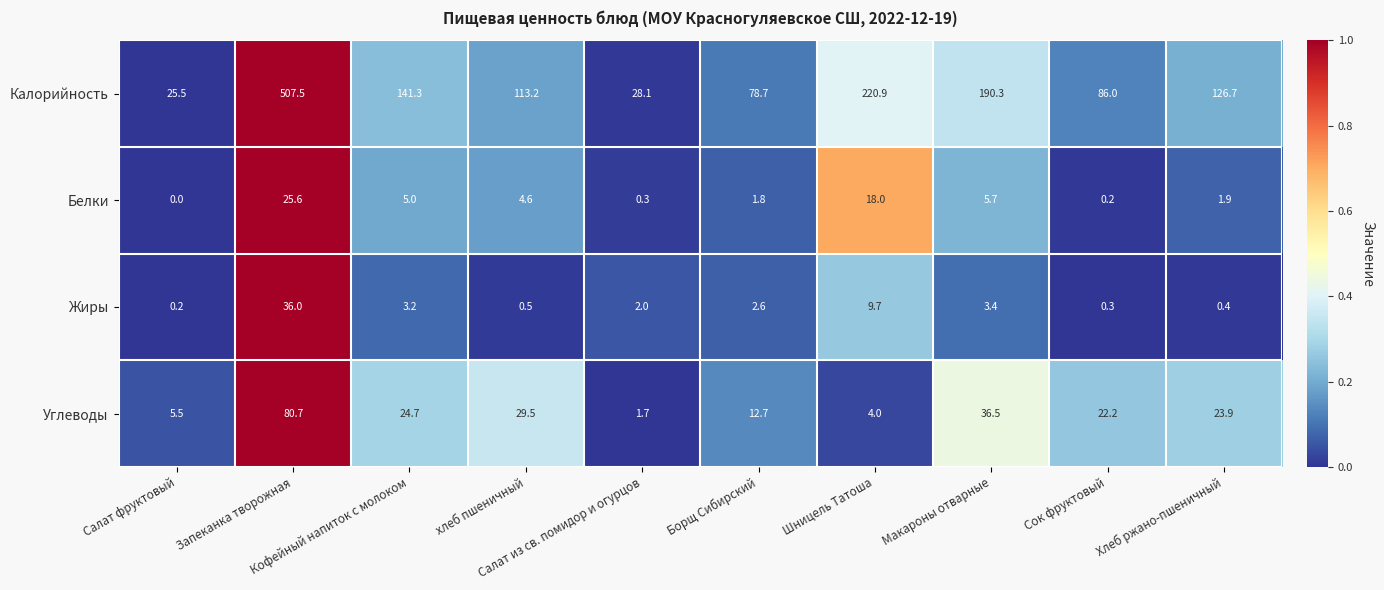

What is the total value across all series at хлеб пшеничный?

147.8